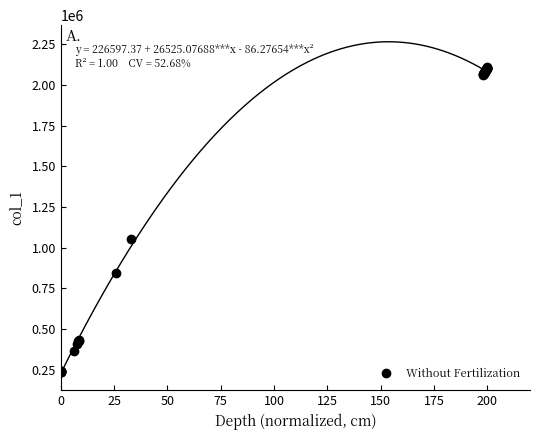

What Y value in the scatter plot is closest to 1172786?

1054017